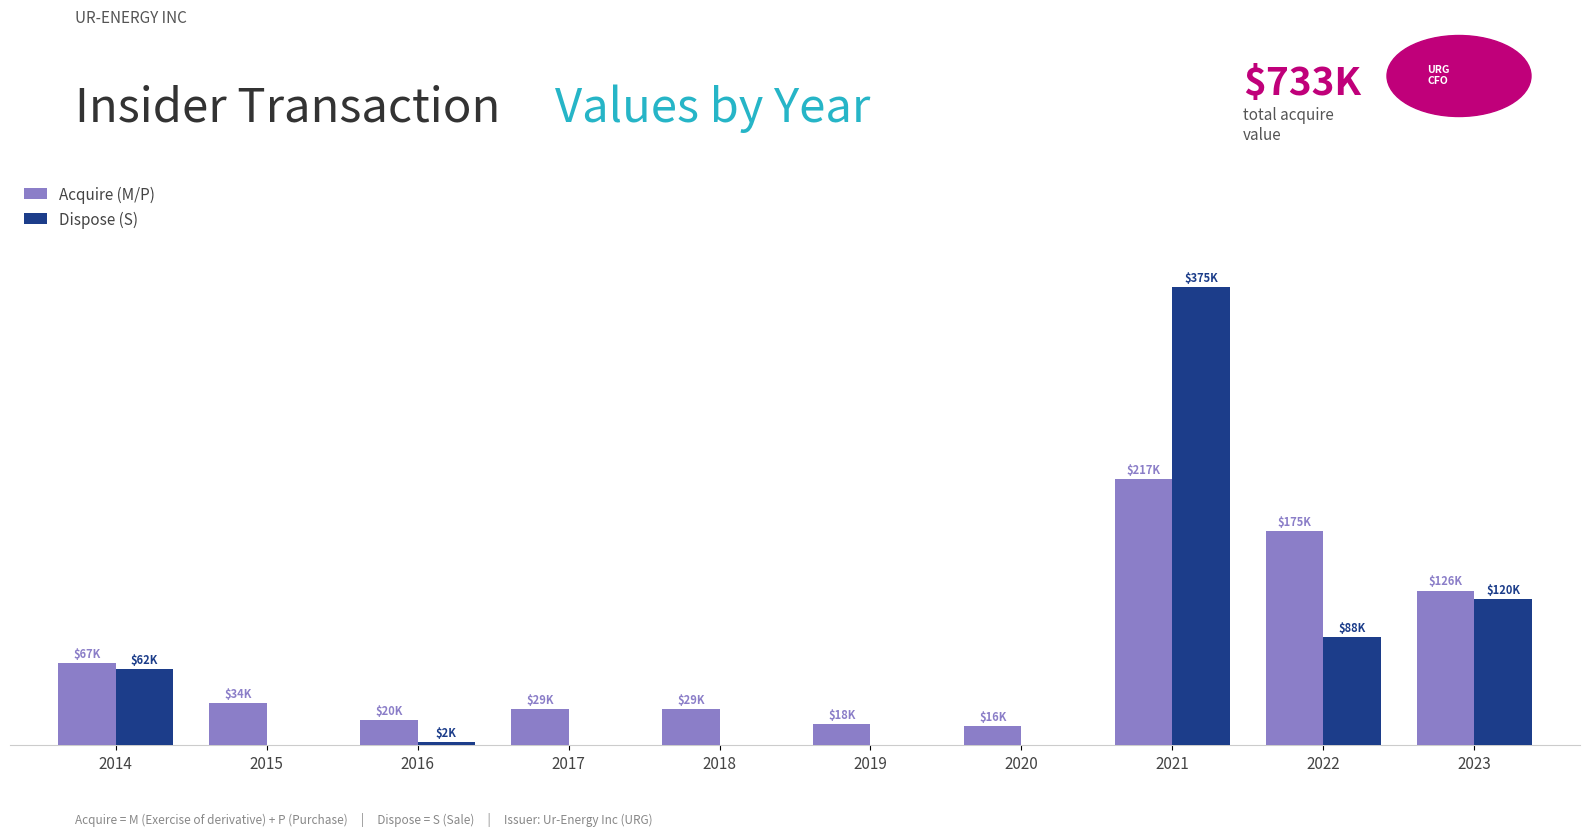

List the series in order of their overall mean, lowest first.

Dispose (S), Acquire (M/P)